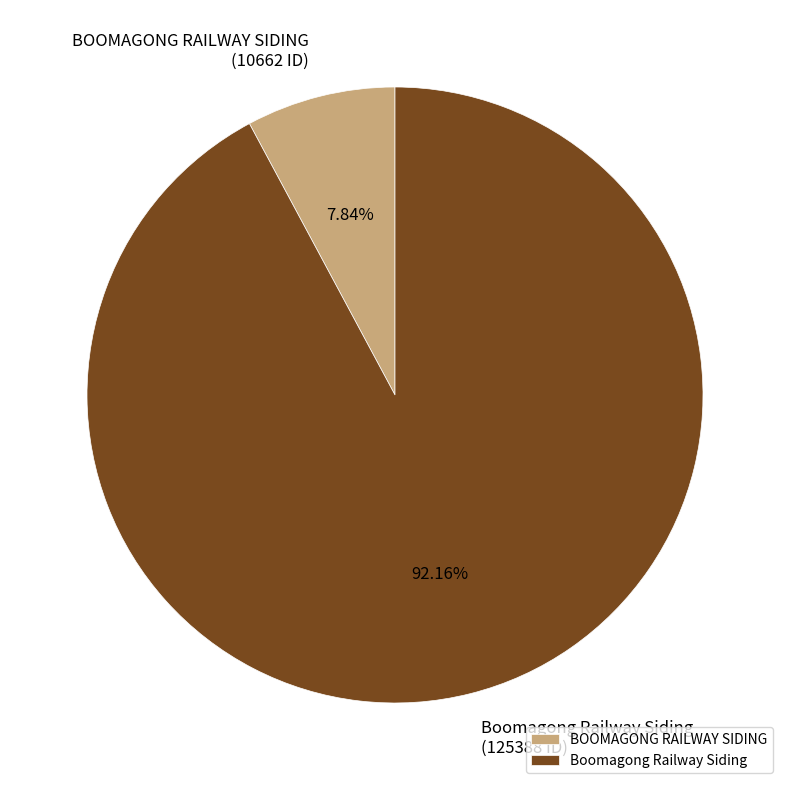

Is there any slice that represents more than half of the pie?

Yes